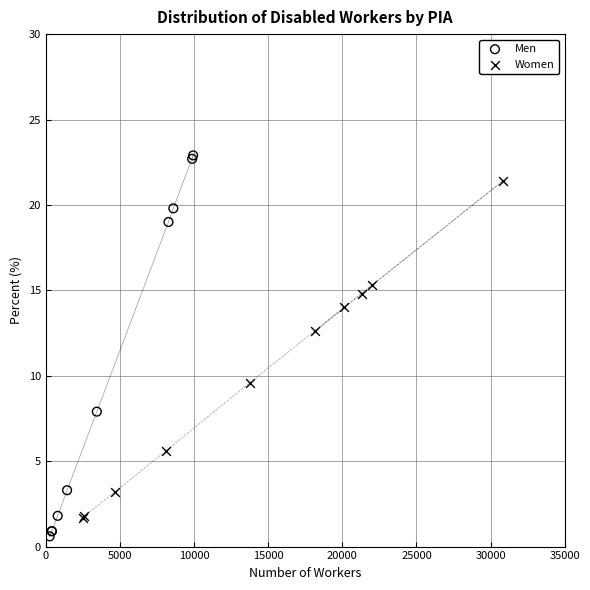

What are all the series names shown in the legend?

Men, Women